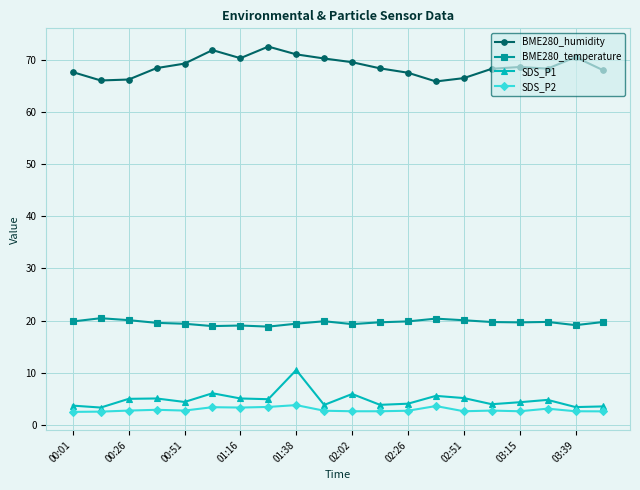

True or false: BME280_temperature has more than 1 interior local peaks.

True